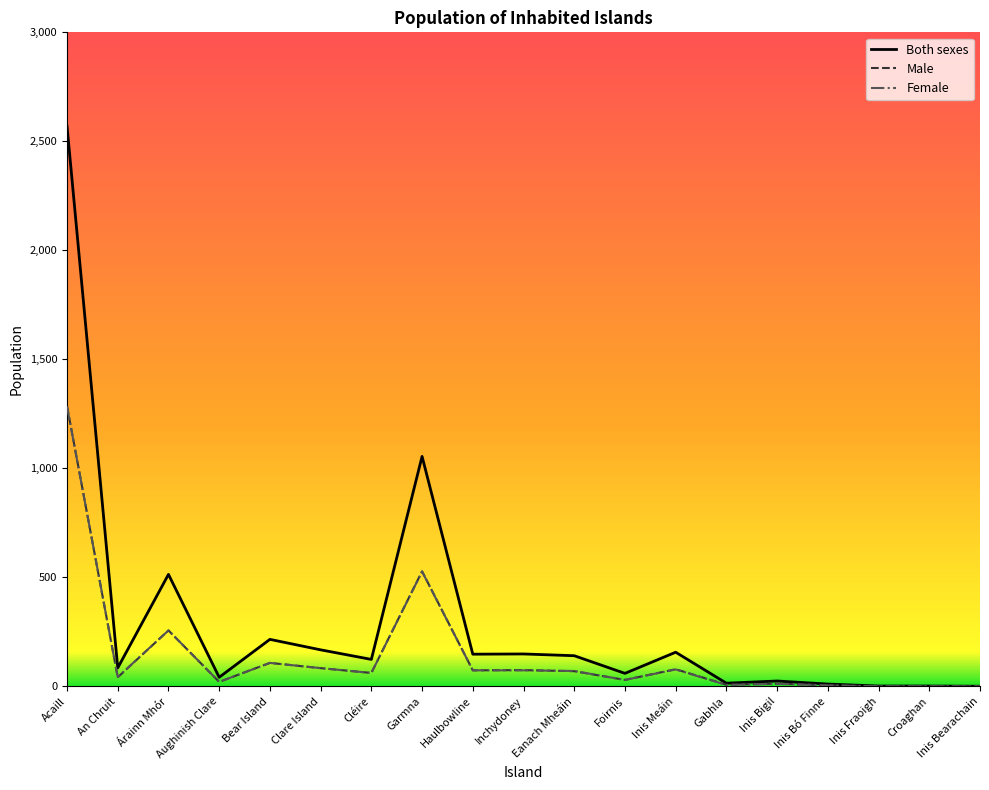

Which series has the largest total across all categories?

Both sexes